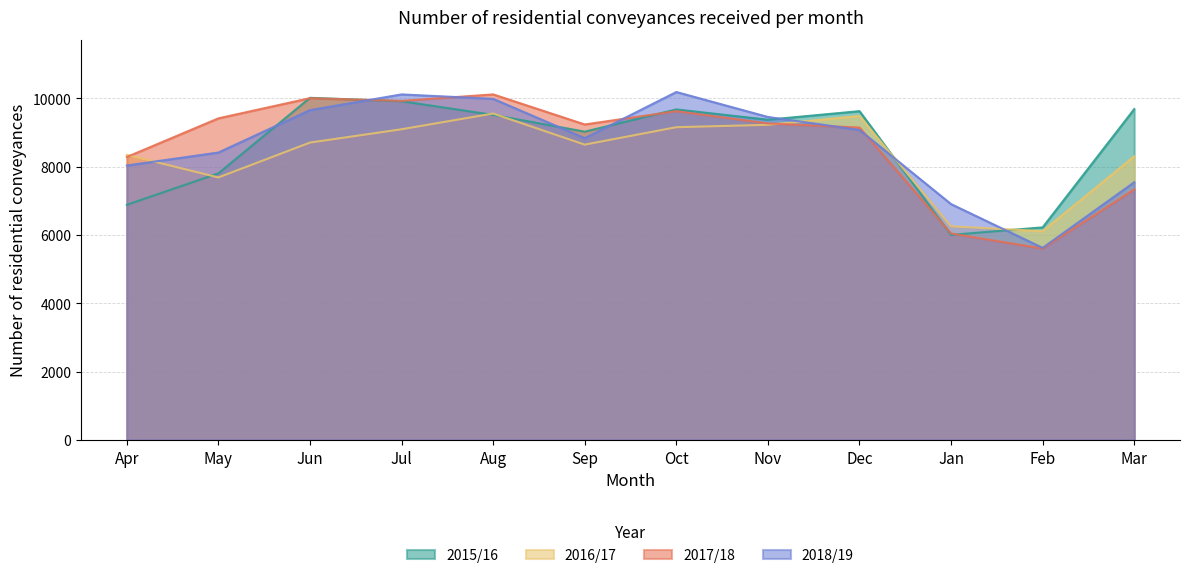

Which series changed the most between Nov and Mar?

2017/18